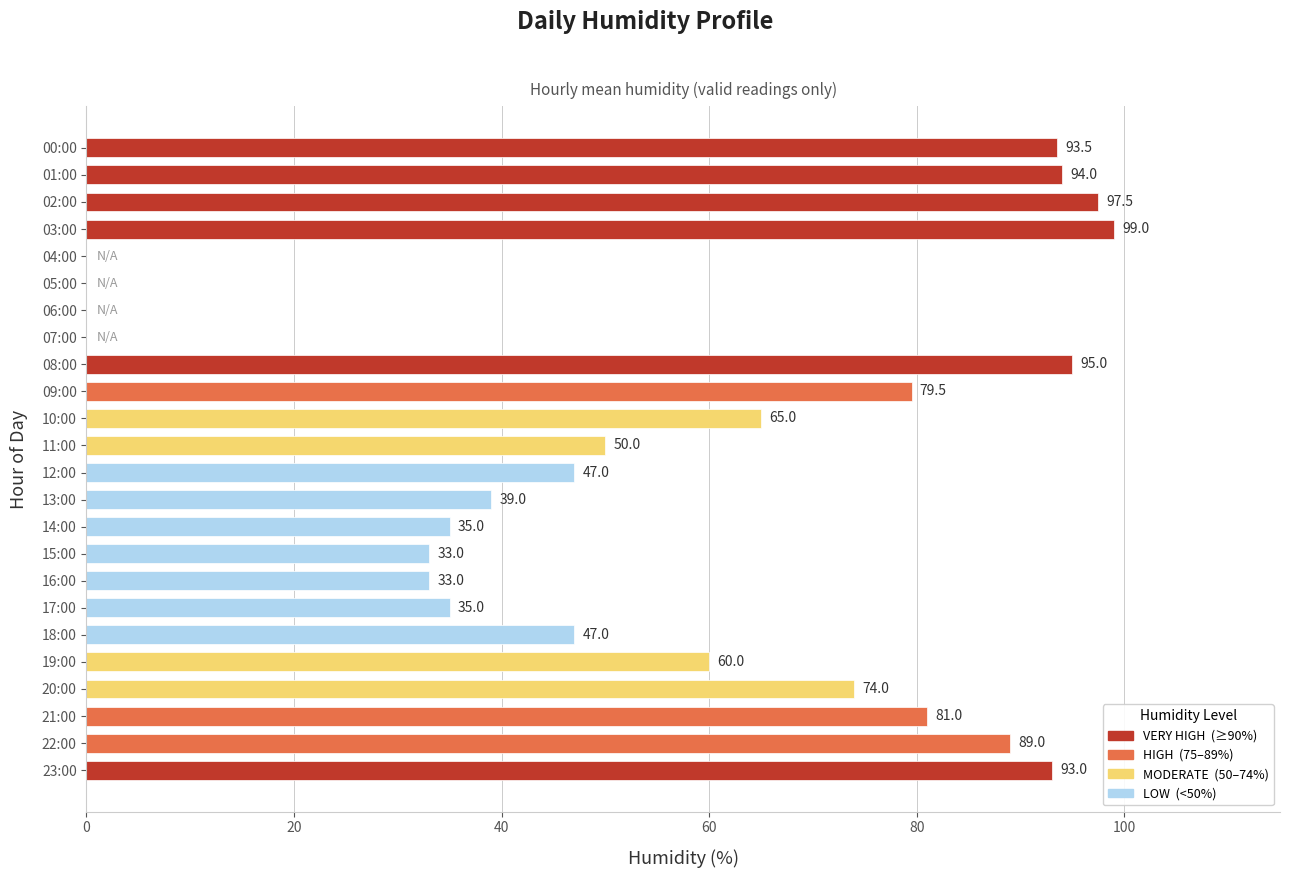

How many data points does each series have?

24